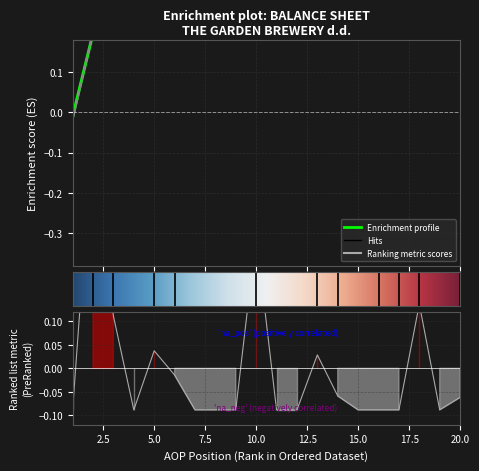

Where is the first local maximum?

2